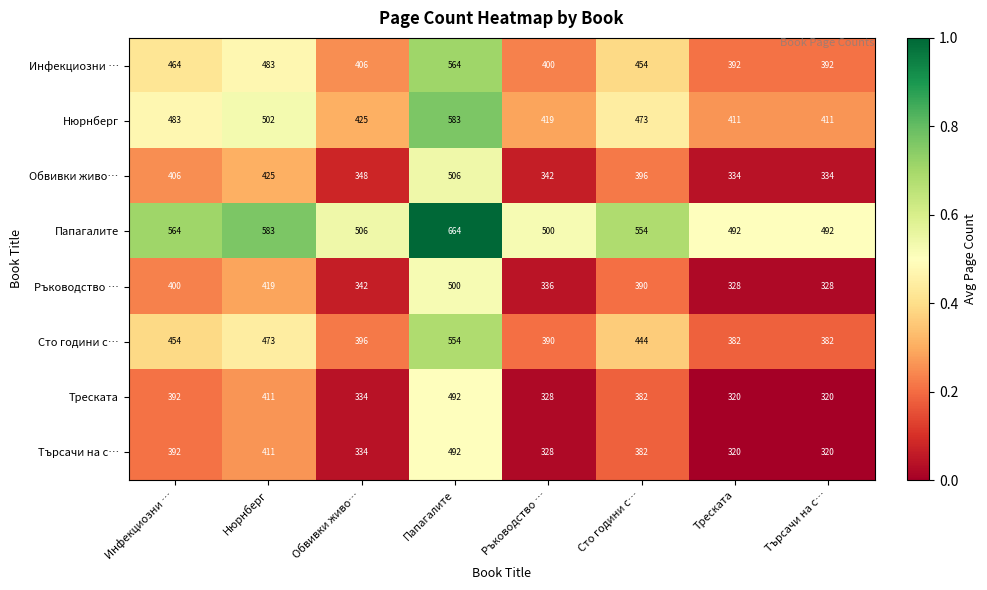

What is the maximum value for Папагалите?

664